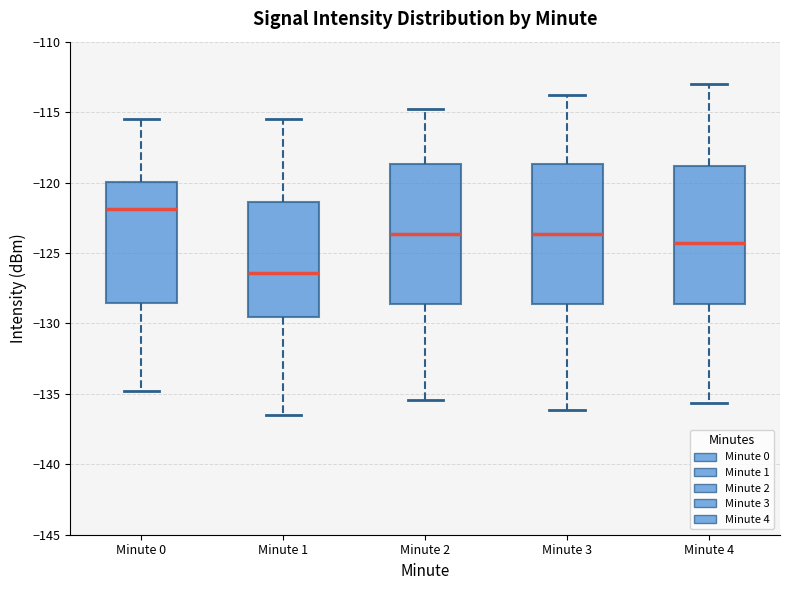

Reading left to right, transcribe this box plot: for each box, give where its median line is, the range the box spans, and where its two whiskers end, as read against the y-axis. The values are not printed on the chart, so give them approximately, as read against the axis.

Minute 0: median -122.0, box -128.5 to -120.0, whiskers -135.0 to -115.5
Minute 1: median -126.5, box -129.5 to -121.5, whiskers -136.5 to -115.5
Minute 2: median -123.5, box -128.5 to -118.5, whiskers -135.5 to -115.0
Minute 3: median -123.5, box -128.5 to -118.5, whiskers -136.0 to -114.0
Minute 4: median -124.5, box -128.5 to -119.0, whiskers -135.5 to -113.0